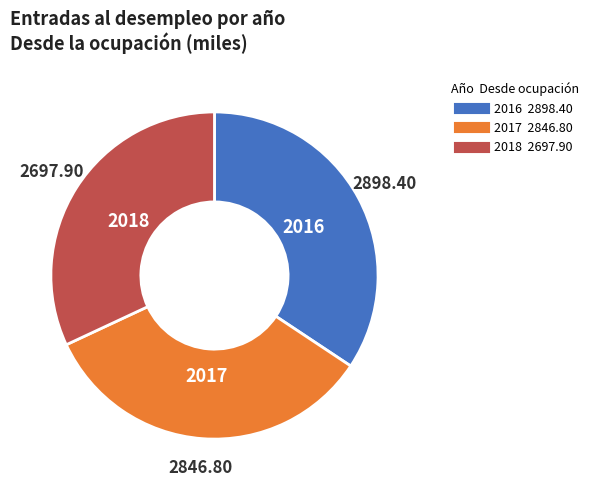

Does any single category account for the majority?

No